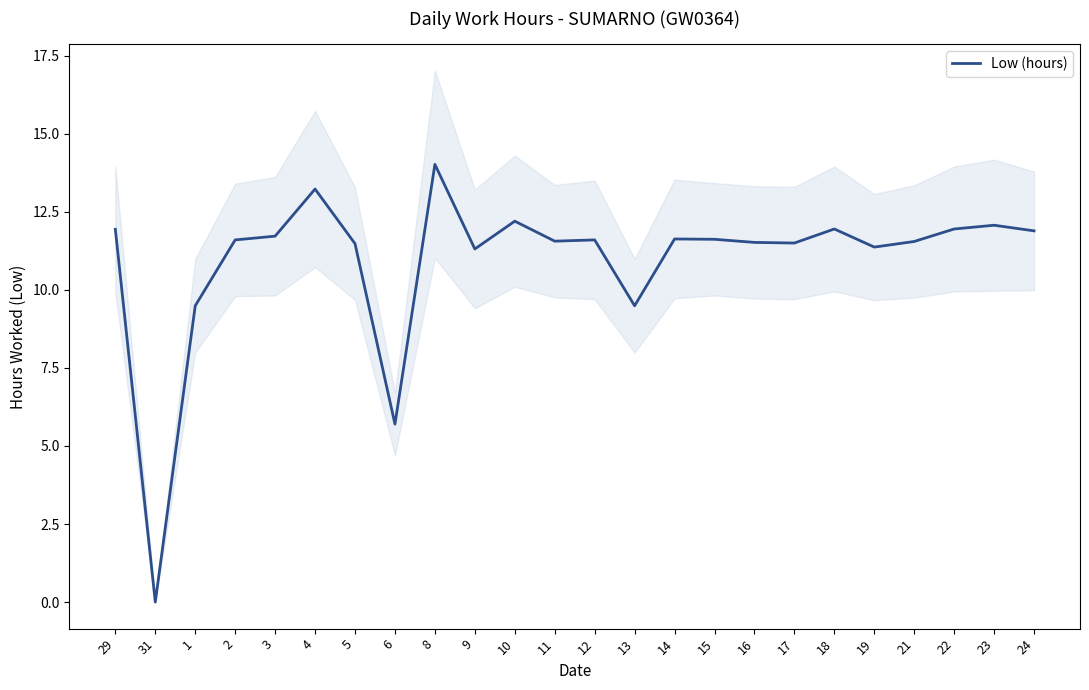

Reading left to right, list all the values displayed in this chart.

29=11.9	31=0.0	1=9.5	2=11.6	3=11.7	4=13.2	5=11.5	6=5.7	8=14.0	9=11.3	10=12.2	11=11.6	12=11.6	13=9.5	14=11.6	15=11.6	16=11.5	17=11.5	18=11.9	19=11.4	21=11.6	22=11.9	23=12.1	24=11.9